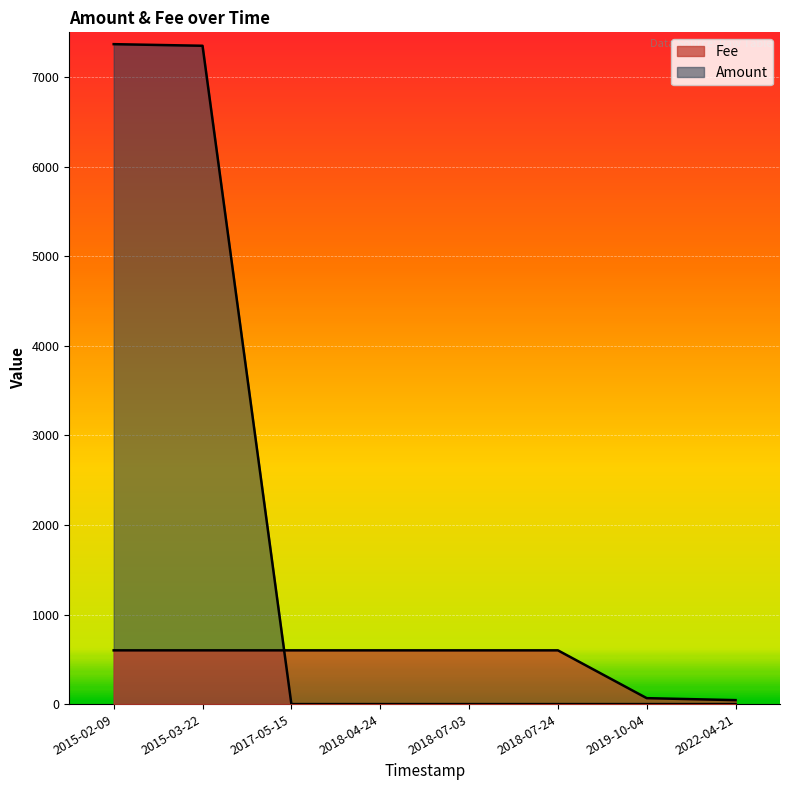

How many data points in Amount are above 0?

3